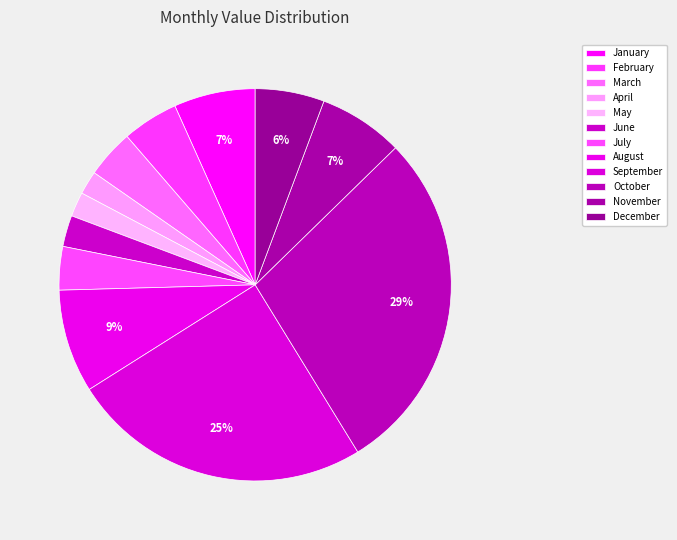

How many segments does this pie chart have?

12